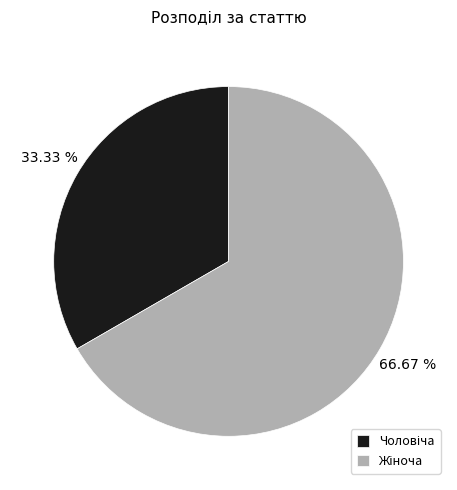

Is there a majority slice in this chart?

Yes